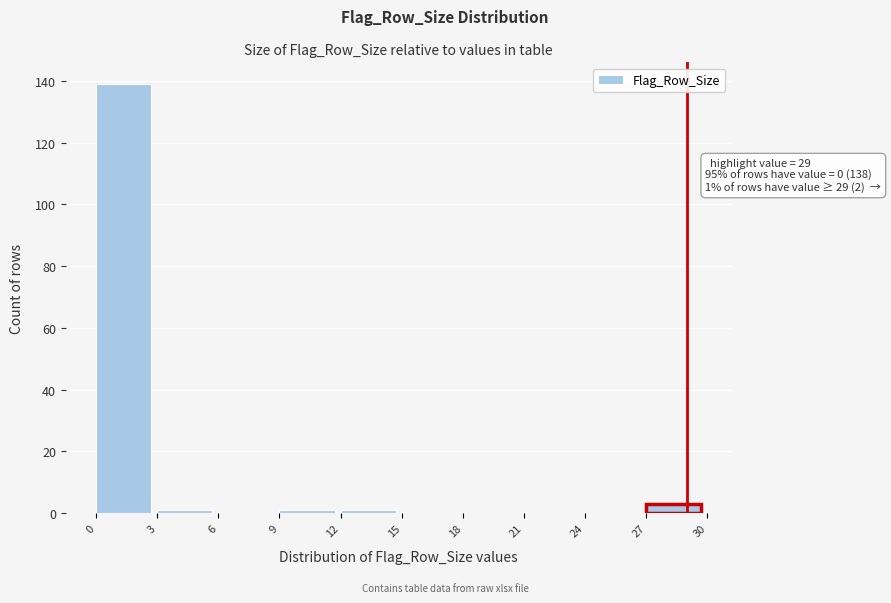

Which range on the x-axis has the tallest bar?

0 to 3